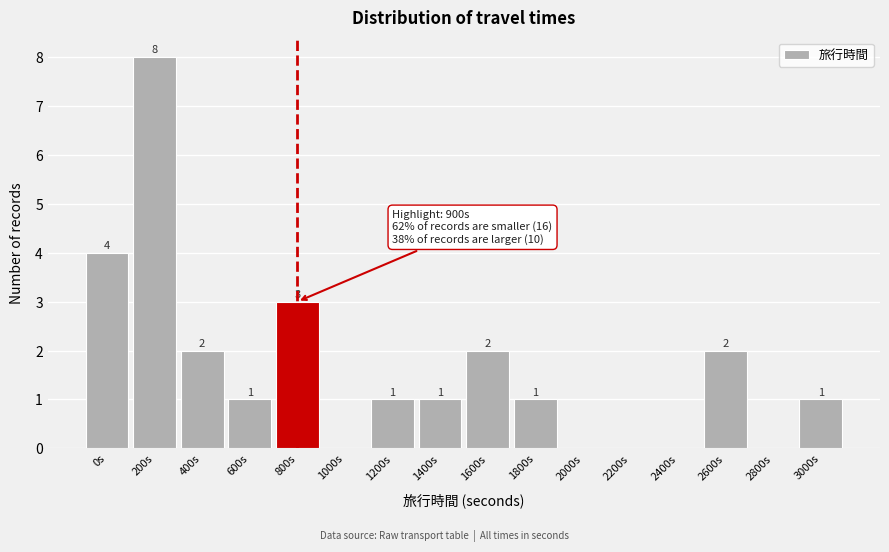

Reading left to right, extract all data points from this chart.

0s=4	200s=8	400s=2	600s=1	800s=3	1000s=0	1200s=1	1400s=1	1600s=2	1800s=1	2000s=0	2200s=0	2400s=0	2600s=2	2800s=0	3000s=1